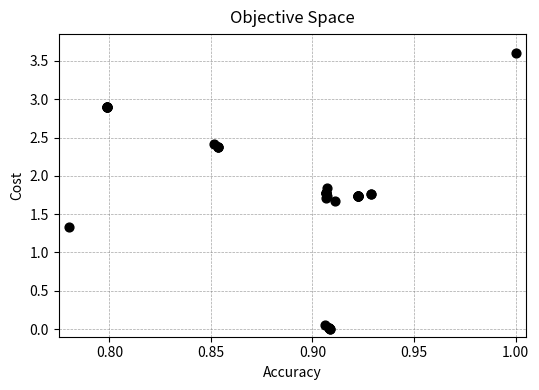

What Y value in the scatter plot is closest to 1?

1.3